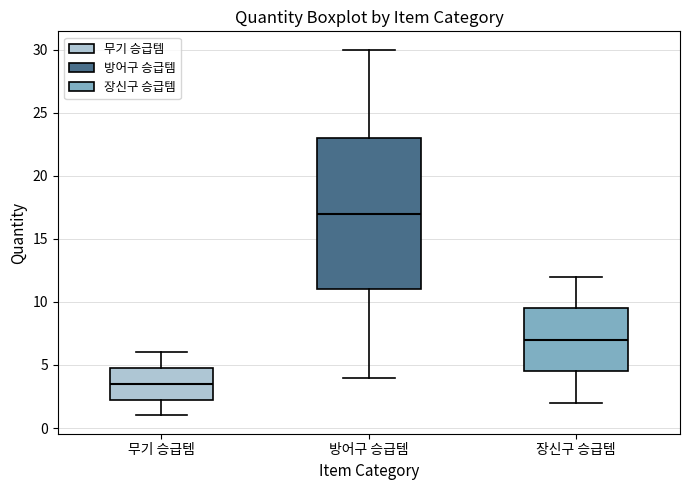

Reading left to right, read every box against the y-axis: the position of its median line, the range the box covers, and the ends of its whiskers. The values are not printed on the chart, so give them approximately, as read against the axis.

무기 승급템: median 3.5, box 2.5 to 5.0, whiskers 1.0 to 6.0
방어구 승급템: median 17.0, box 11.0 to 23.0, whiskers 4.0 to 30.0
장신구 승급템: median 7.0, box 4.5 to 9.5, whiskers 2.0 to 12.0